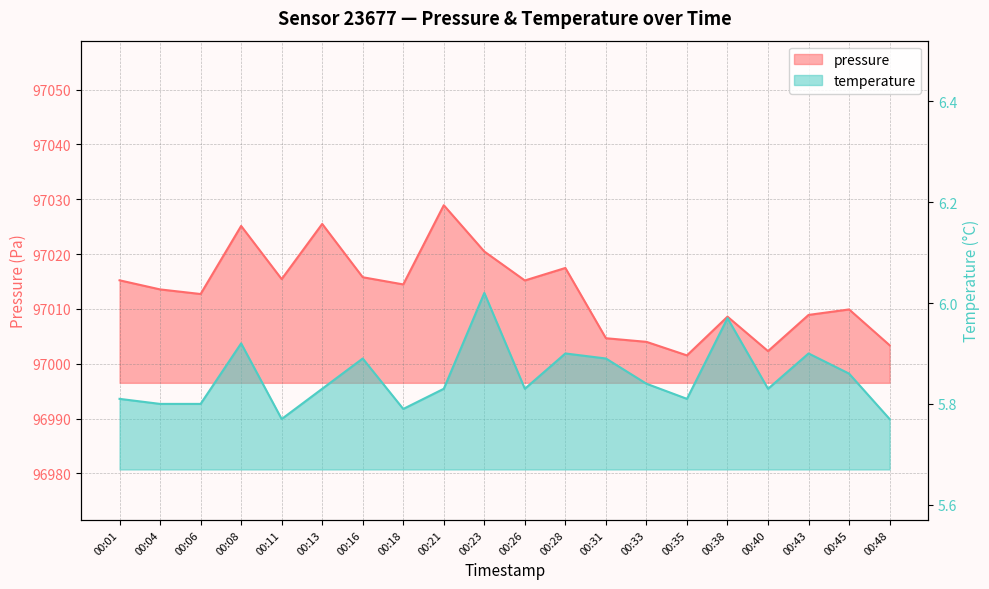

Which category has the lowest value across all series?

00:11